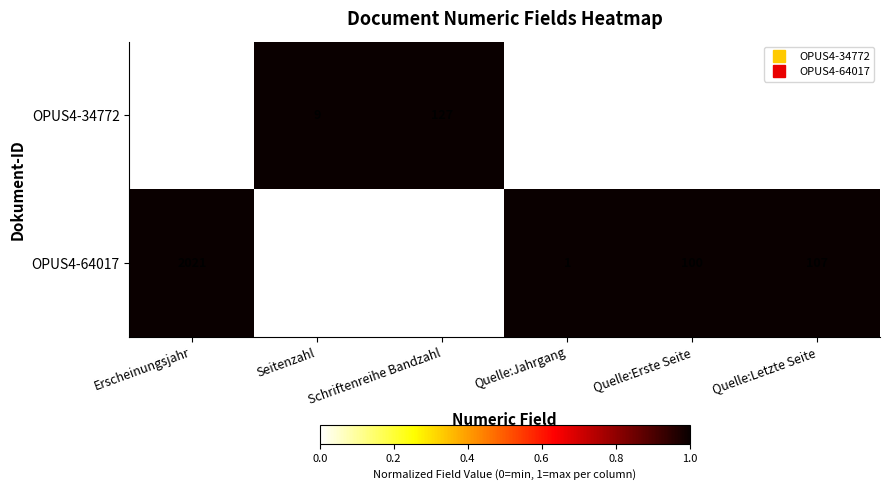

What is the greatest value displayed?

2021